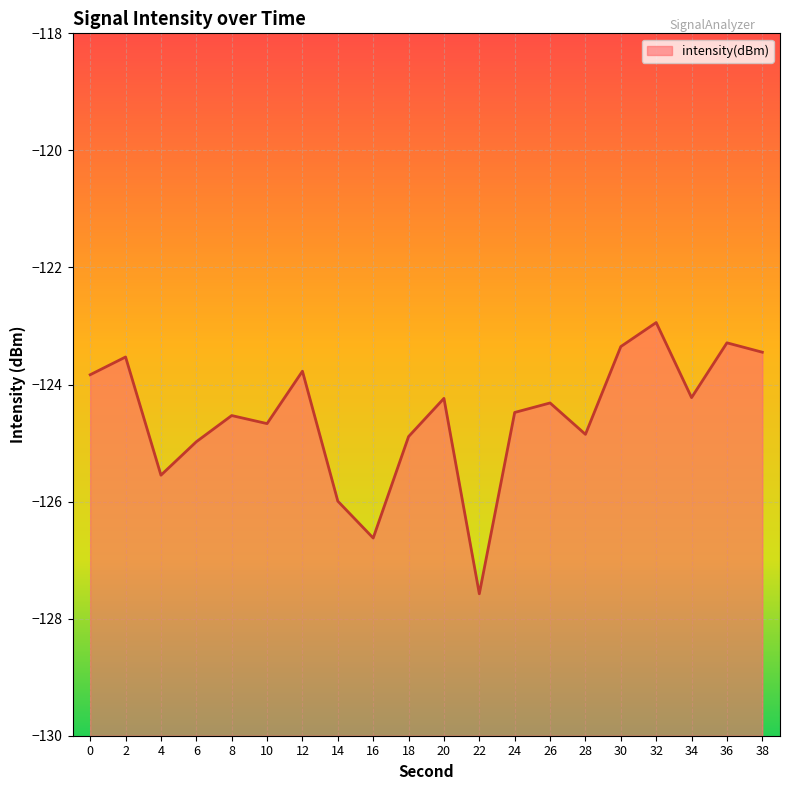

What is the difference between the maximum and minimum values?

4.6